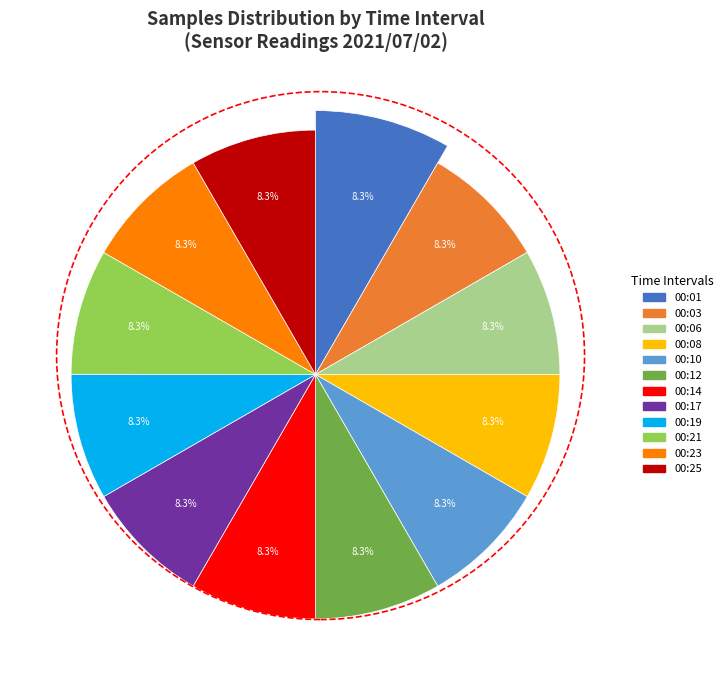

To the nearest percent, what is the average slice percentage?

8%